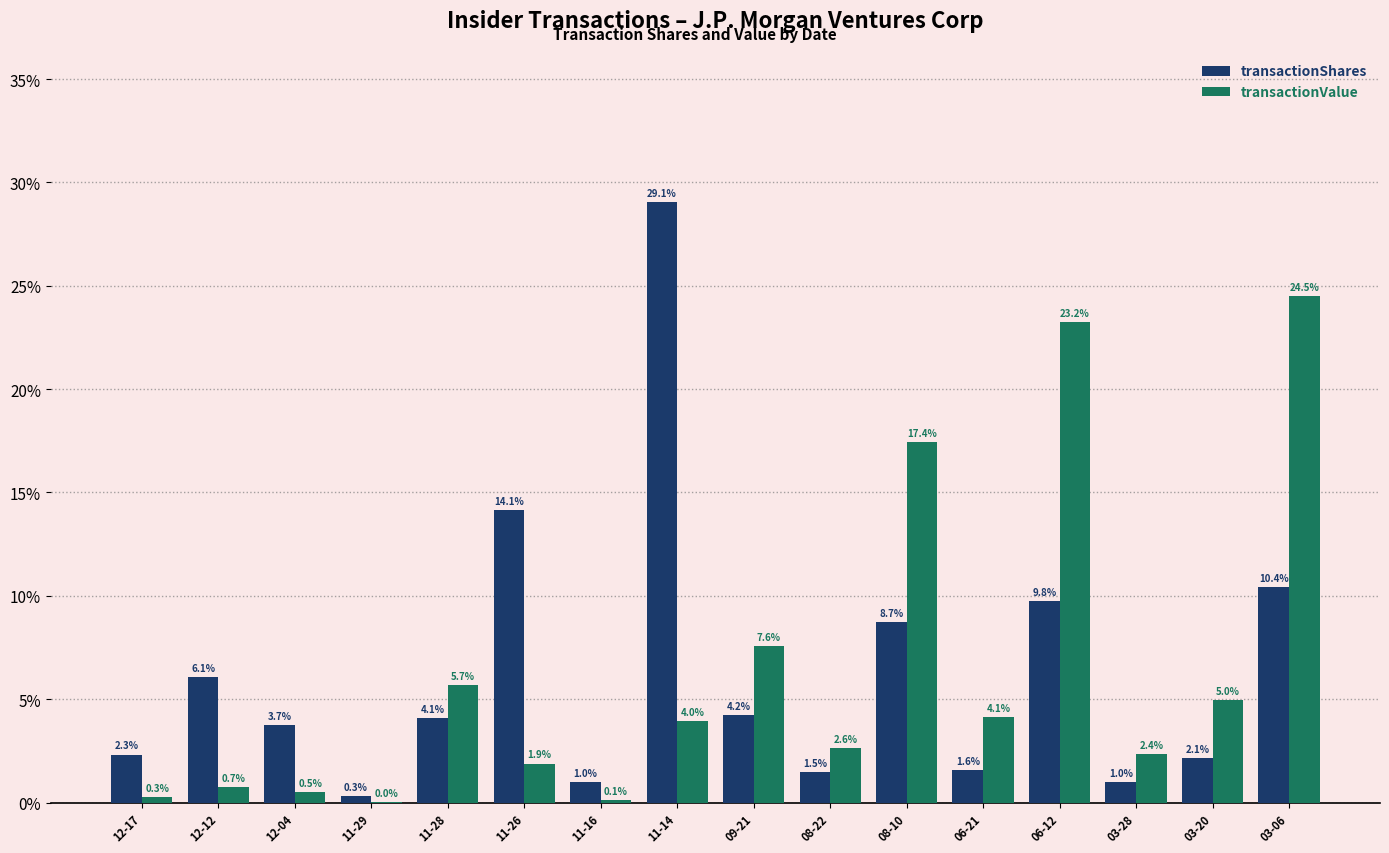

Where does the transactionValue series first go above 3?

11-28